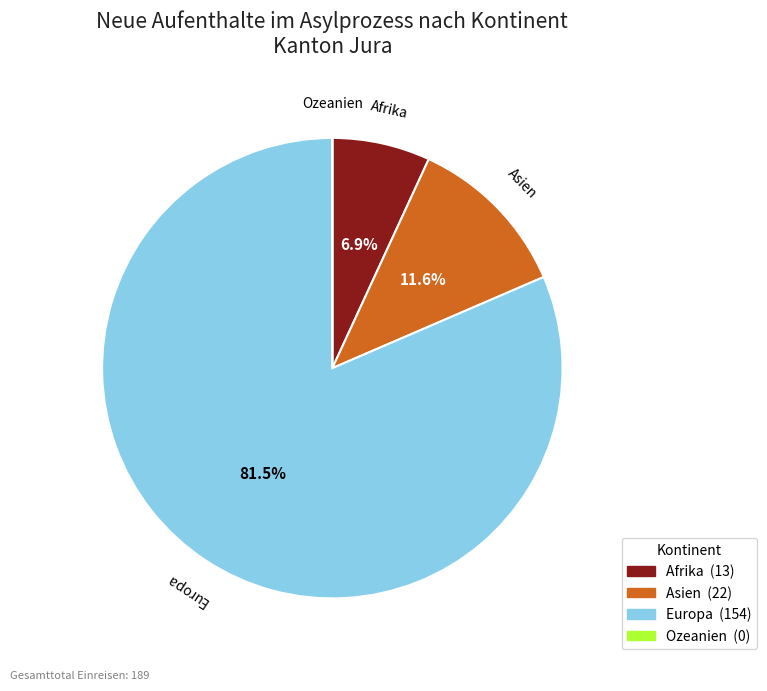

To the nearest percent, what percentage of the pie is Afrika?

7%